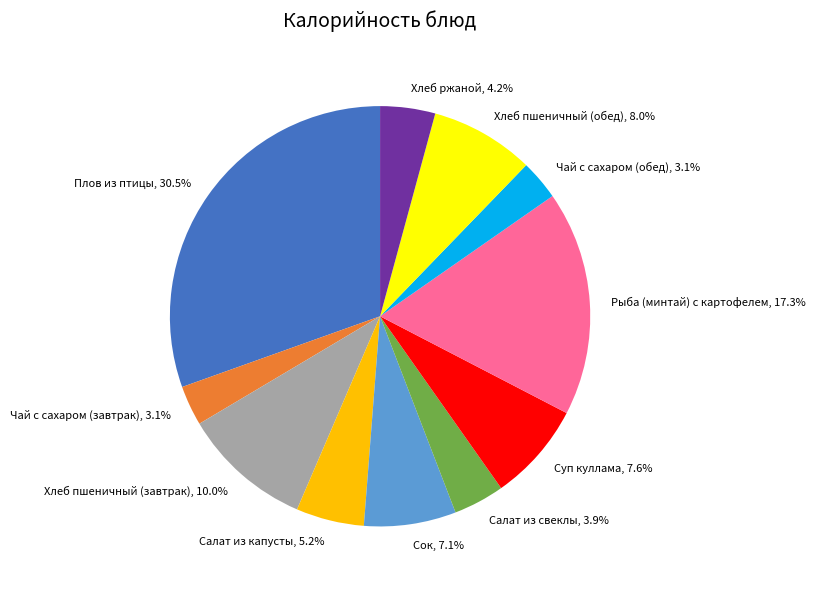

What percentage do Плов из птицы and Рыба (минтай) с картофелем together represent?

47.8%